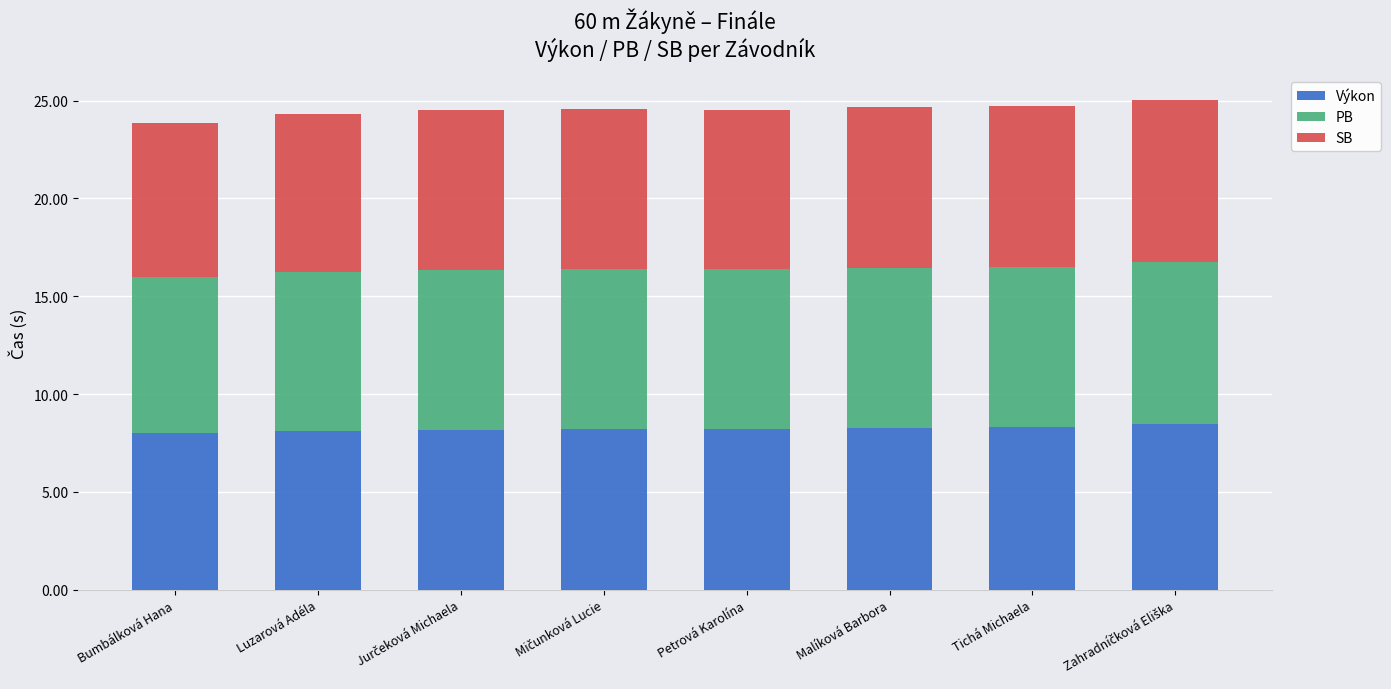

What is the total value across all series at Petrová Karolína?

24.5